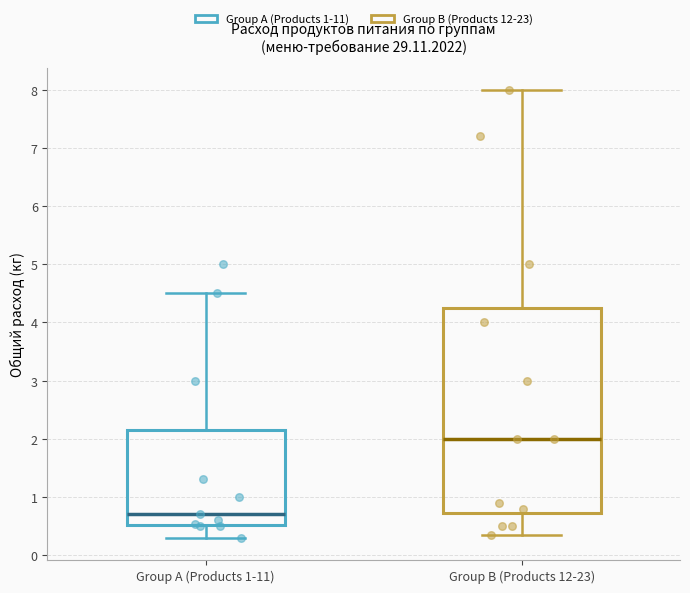

Reading left to right, read every box against the y-axis: the position of its median line, the range the box covers, and the ends of its whiskers. The values are not printed on the chart, so give them approximately, as read against the axis.

Group A (Products 1-11): median 0.7, box 0.5 to 2.2, whiskers 0.3 to 4.5
Group B (Products 12-23): median 2.0, box 0.7 to 4.3, whiskers 0.4 to 8.0